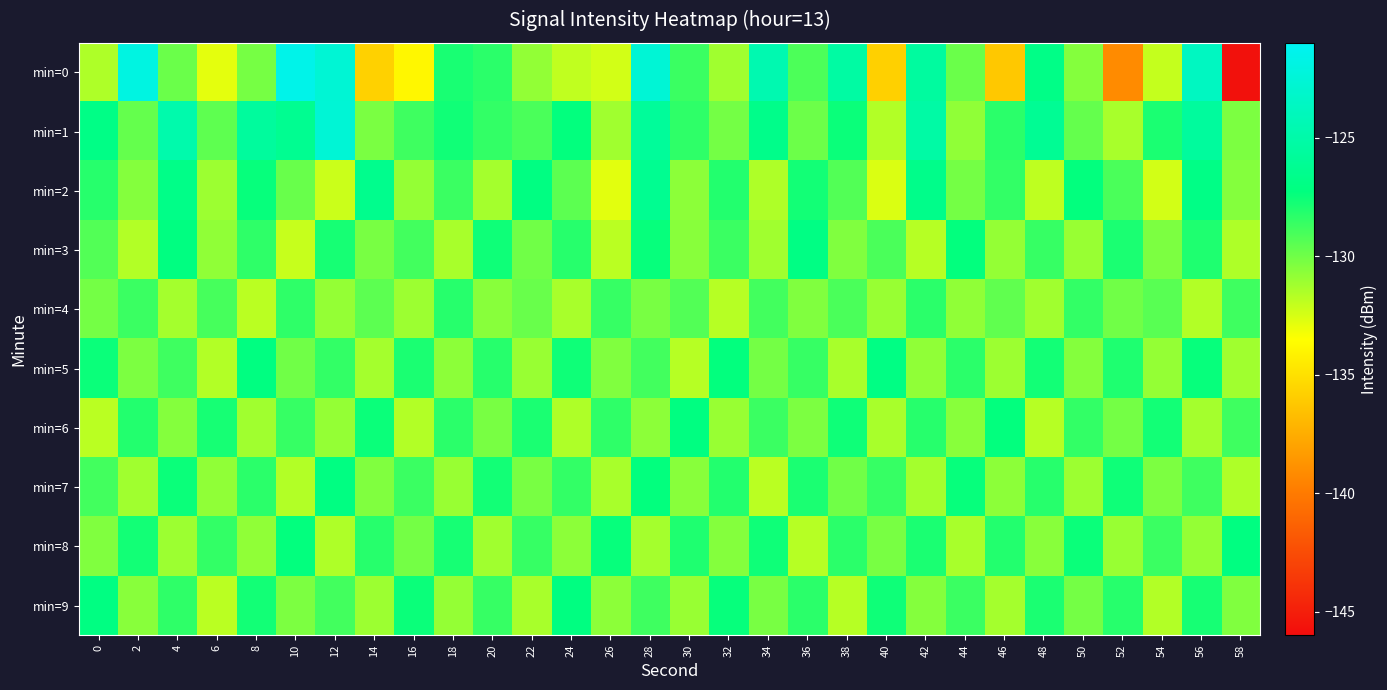

Reading left to right, what are all the values shown in this chart?

min=0: 0=-131.5	2=-122.0	4=-129.9	6=-132.9	8=-130.1	10=-121.5	12=-122.6	14=-135.7	16=-133.9	18=-127.9	20=-128.3	22=-130.8	24=-132.0	26=-132.4	28=-122.6	30=-128.7	32=-131.2	34=-124.6	36=-129.1	38=-125.3	40=-135.7	42=-125.5	44=-129.9	46=-136.2	48=-126.8	50=-130.5	52=-139.1	54=-132.1	56=-123.7	58=-145.7
min=1: 0=-126.9	2=-129.7	4=-124.9	6=-129.6	8=-125.6	10=-126.3	12=-122.6	14=-130.3	16=-128.8	18=-127.7	20=-128.5	22=-129.1	24=-127.3	26=-131.2	28=-125.8	30=-128.4	32=-130.1	34=-126.7	36=-129.9	38=-127.5	40=-131.6	42=-125.2	44=-130.8	46=-128.3	48=-126.1	50=-129.7	52=-131.4	54=-127.9	56=-125.6	58=-130.3
min=2: 0=-128.2	2=-130.5	4=-126.8	6=-131.1	8=-127.4	10=-129.8	12=-132.2	14=-126.5	16=-130.9	18=-128.7	20=-131.3	22=-127.1	24=-129.5	26=-132.8	28=-126.3	30=-130.7	32=-128.1	34=-131.5	36=-127.7	38=-129.3	40=-132.6	42=-126.7	44=-130.1	46=-128.5	48=-131.9	50=-127.3	52=-129.1	54=-132.4	56=-126.9	58=-130.5
min=3: 0=-129.3	2=-131.6	4=-127.2	6=-130.8	8=-128.4	10=-132.1	12=-127.8	14=-130.2	16=-128.9	18=-131.4	20=-127.6	22=-130.0	24=-128.2	26=-131.8	28=-127.4	30=-130.6	32=-128.7	34=-131.2	36=-127.0	38=-130.4	40=-129.1	42=-131.7	44=-127.3	46=-130.9	48=-128.6	50=-131.0	52=-127.9	54=-130.3	56=-128.0	58=-131.5
min=4: 0=-130.1	2=-128.7	4=-131.3	6=-129.0	8=-131.8	10=-128.4	12=-130.9	14=-129.5	16=-131.1	18=-128.2	20=-130.6	22=-129.8	24=-131.4	26=-128.6	28=-130.2	30=-129.3	32=-131.7	34=-128.9	36=-130.4	38=-129.1	40=-131.0	42=-128.3	44=-130.8	46=-129.6	48=-131.2	50=-128.5	52=-130.0	54=-129.4	56=-131.6	58=-128.8
min=5: 0=-127.5	2=-130.3	4=-128.8	6=-131.6	8=-127.2	10=-130.0	12=-128.5	14=-131.3	16=-127.9	18=-130.7	20=-128.2	22=-131.0	24=-127.6	26=-130.4	28=-128.9	30=-131.7	32=-127.3	34=-130.1	36=-128.6	38=-131.4	40=-127.0	42=-130.8	44=-128.3	46=-131.1	48=-127.7	50=-130.5	52=-128.0	54=-130.9	56=-127.4	58=-131.2
min=6: 0=-131.8	2=-128.1	4=-130.5	6=-127.8	8=-131.2	10=-128.6	12=-130.9	14=-127.5	16=-131.6	18=-128.3	20=-130.2	22=-127.9	24=-131.5	26=-128.4	28=-130.7	30=-127.2	32=-131.0	34=-128.7	36=-130.3	38=-127.6	40=-131.4	42=-128.2	44=-130.6	46=-127.3	48=-131.7	50=-128.5	52=-130.1	54=-127.7	56=-131.3	58=-128.8
min=7: 0=-128.9	2=-131.2	4=-127.5	6=-130.8	8=-128.3	10=-131.6	12=-127.1	14=-130.4	16=-128.7	18=-131.0	20=-127.7	22=-130.2	24=-128.5	26=-131.4	28=-127.3	30=-130.6	32=-128.1	34=-131.8	36=-127.9	38=-130.0	40=-128.6	42=-131.3	44=-127.4	46=-130.7	48=-128.2	50=-131.1	52=-127.6	54=-130.3	56=-128.8	58=-131.5
min=8: 0=-130.4	2=-127.7	4=-131.1	6=-128.5	8=-130.8	10=-127.3	12=-131.5	14=-128.2	16=-130.1	18=-127.8	20=-131.2	22=-128.6	24=-130.7	26=-127.4	28=-131.3	30=-128.0	32=-130.5	34=-127.6	36=-131.7	38=-128.3	40=-130.2	42=-127.9	44=-131.4	46=-128.1	48=-130.6	50=-127.5	52=-131.0	54=-128.7	56=-130.9	58=-127.2
min=9: 0=-127.1	2=-130.6	4=-128.4	6=-131.8	8=-127.7	10=-130.3	12=-128.9	14=-131.1	16=-127.5	18=-130.9	20=-128.6	22=-131.4	24=-127.2	26=-130.7	28=-128.8	30=-131.0	32=-127.4	34=-130.2	36=-128.3	38=-131.7	40=-127.6	42=-130.5	44=-128.7	46=-131.3	48=-127.9	50=-130.1	52=-128.2	54=-131.6	56=-127.8	58=-130.4